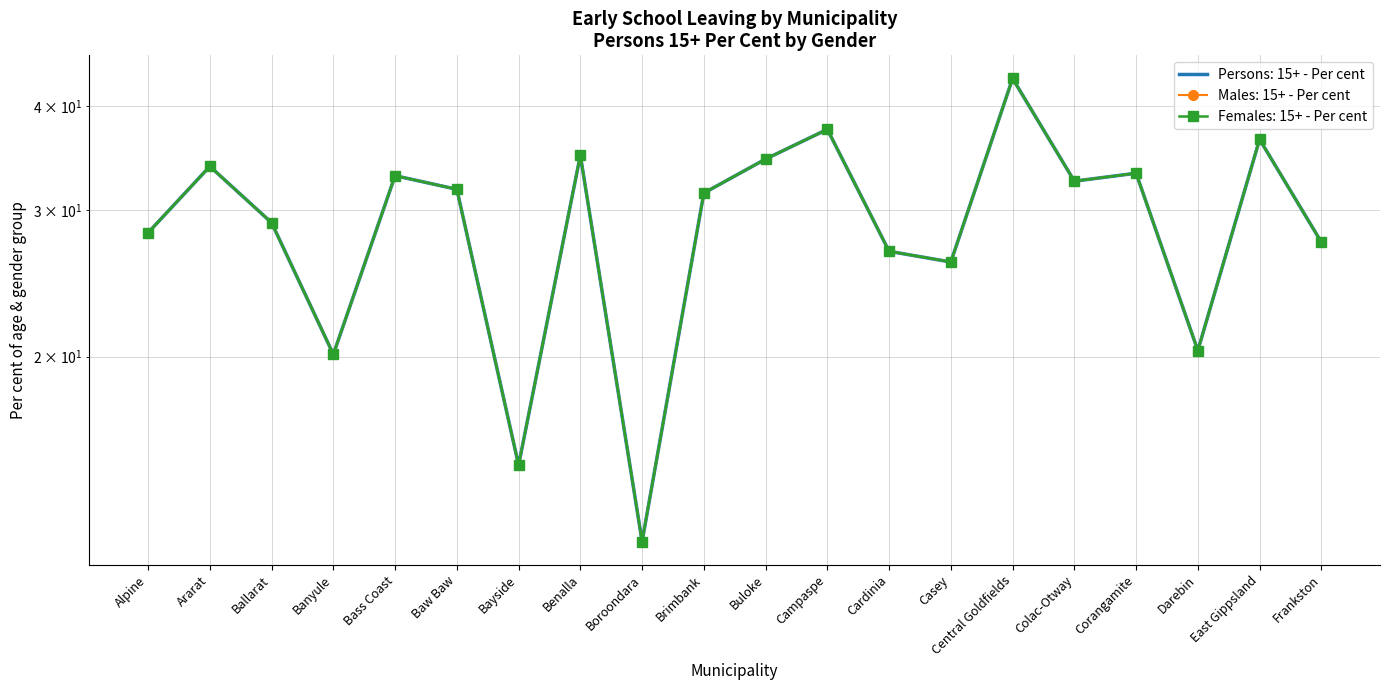

How many interior local valleys does the Persons: 15+ - Per cent series have?

6